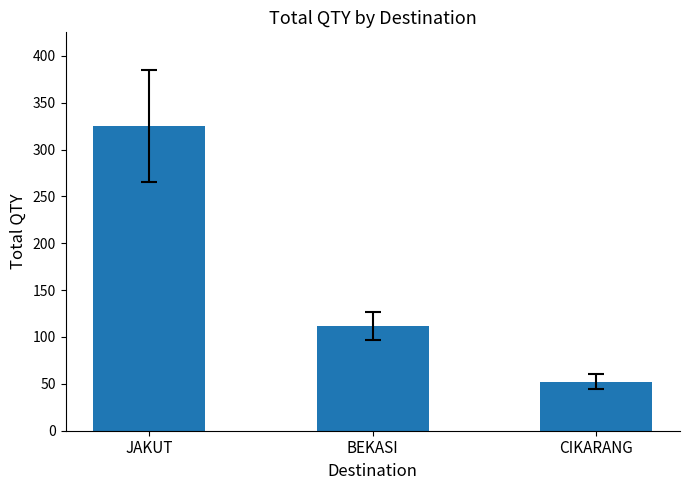

Reading right to left, list all the values displayed in this chart.

52	112	325